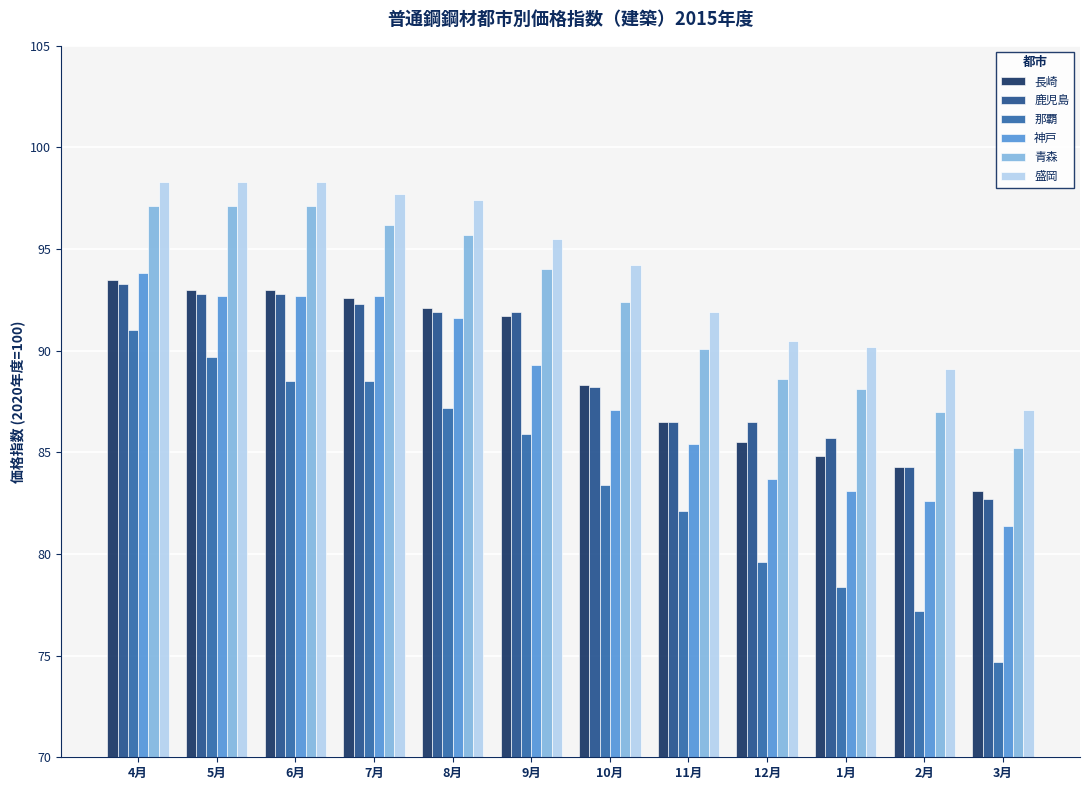

At which category is the sum across all series the highest?

4月